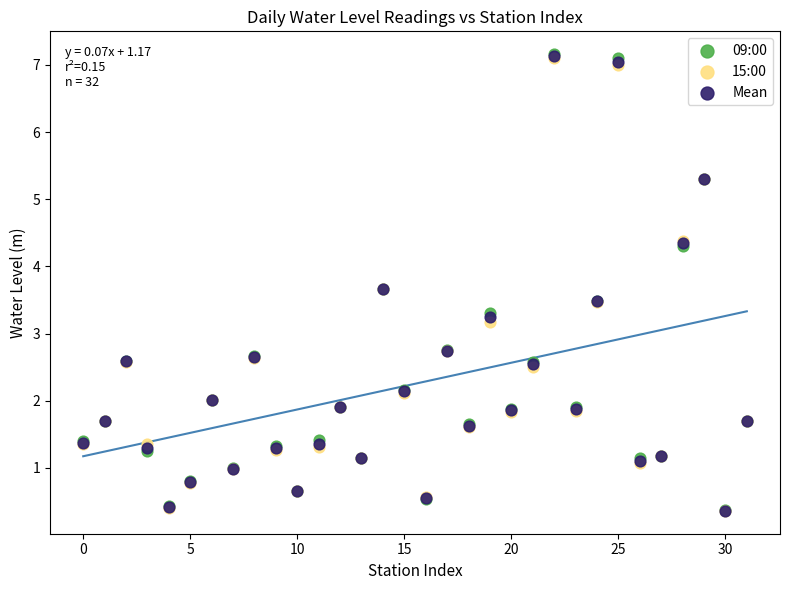

Which series has the widest spread of Y values?

09:00